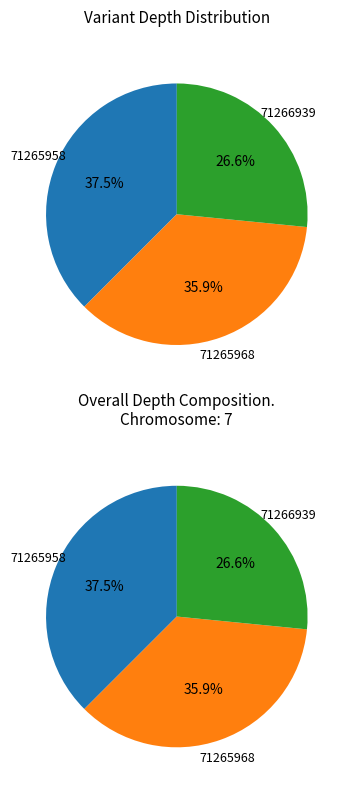

How many slices are in this pie chart?

3